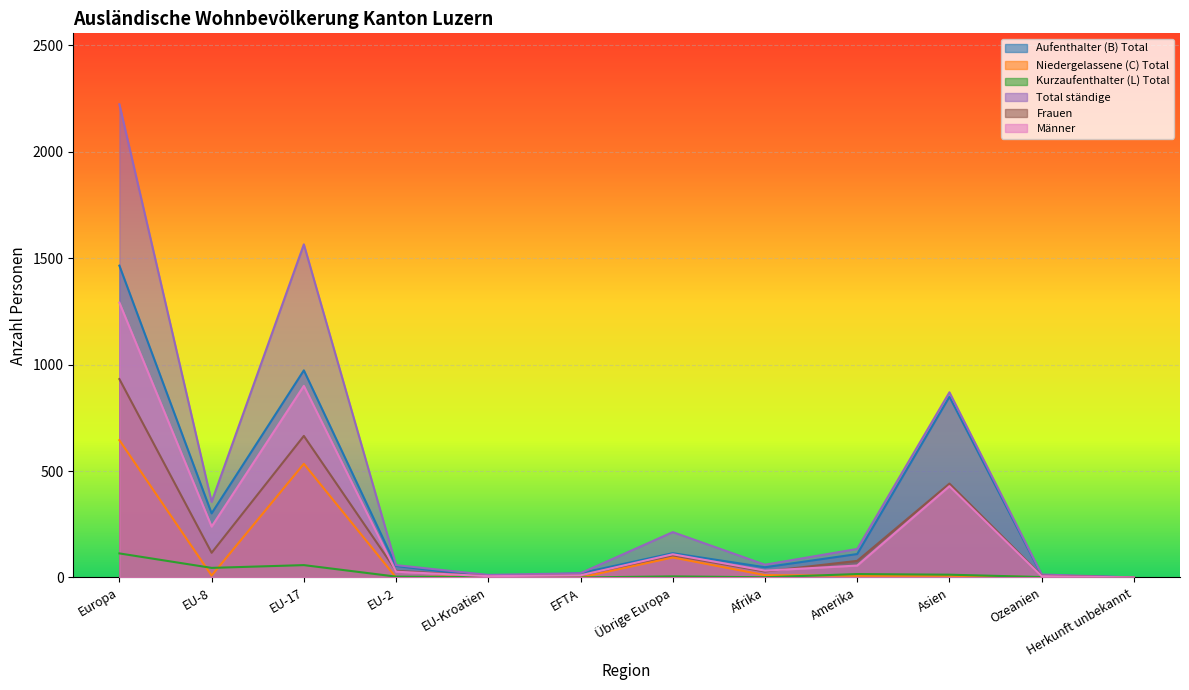

What is the difference between the maximum and second lowest values in the Kurzaufenthalter (L) Total series?

113